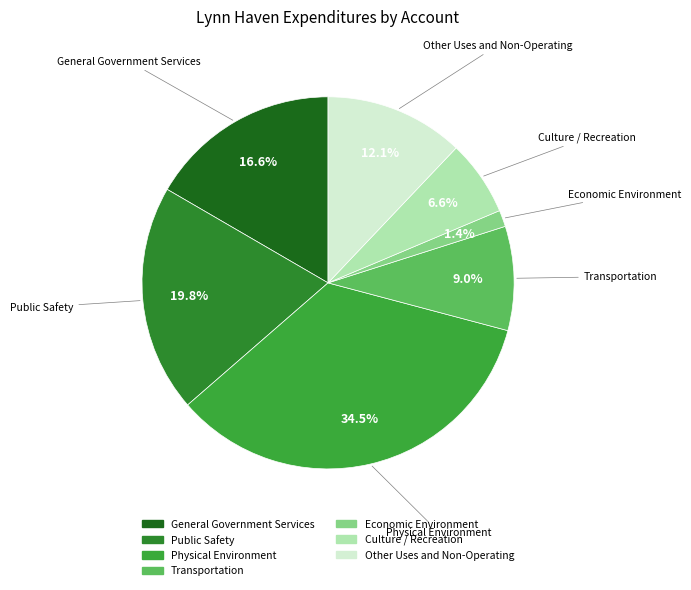

Is Transportation the majority of the pie?

No